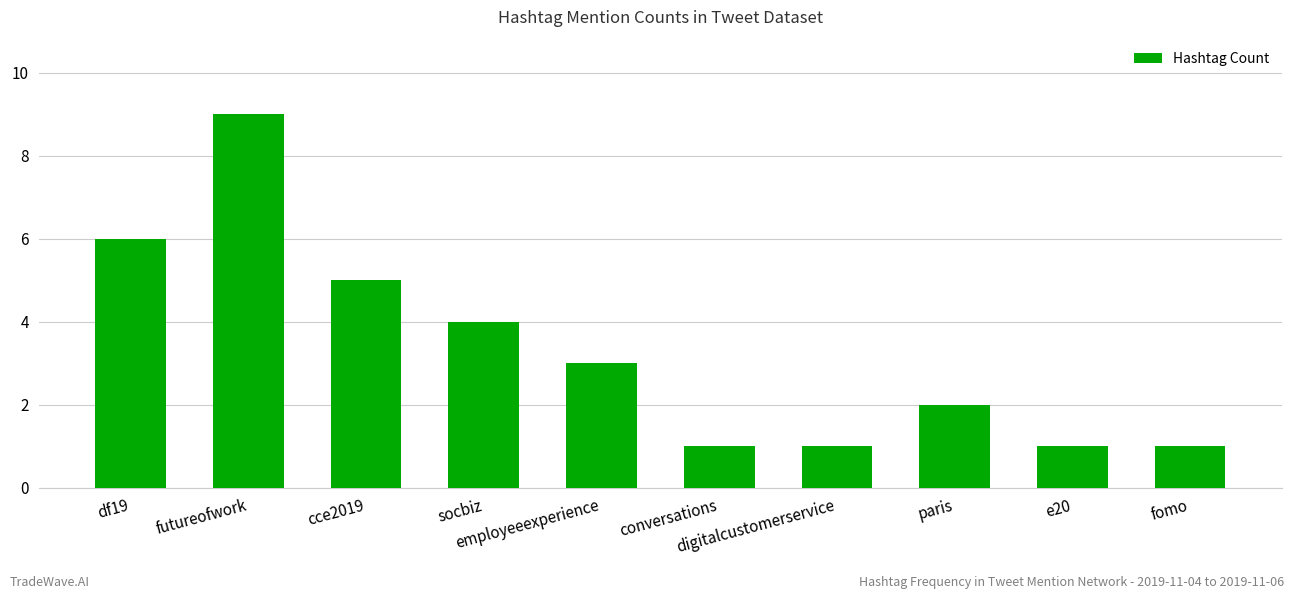

Count the number of categories in the chart.

10